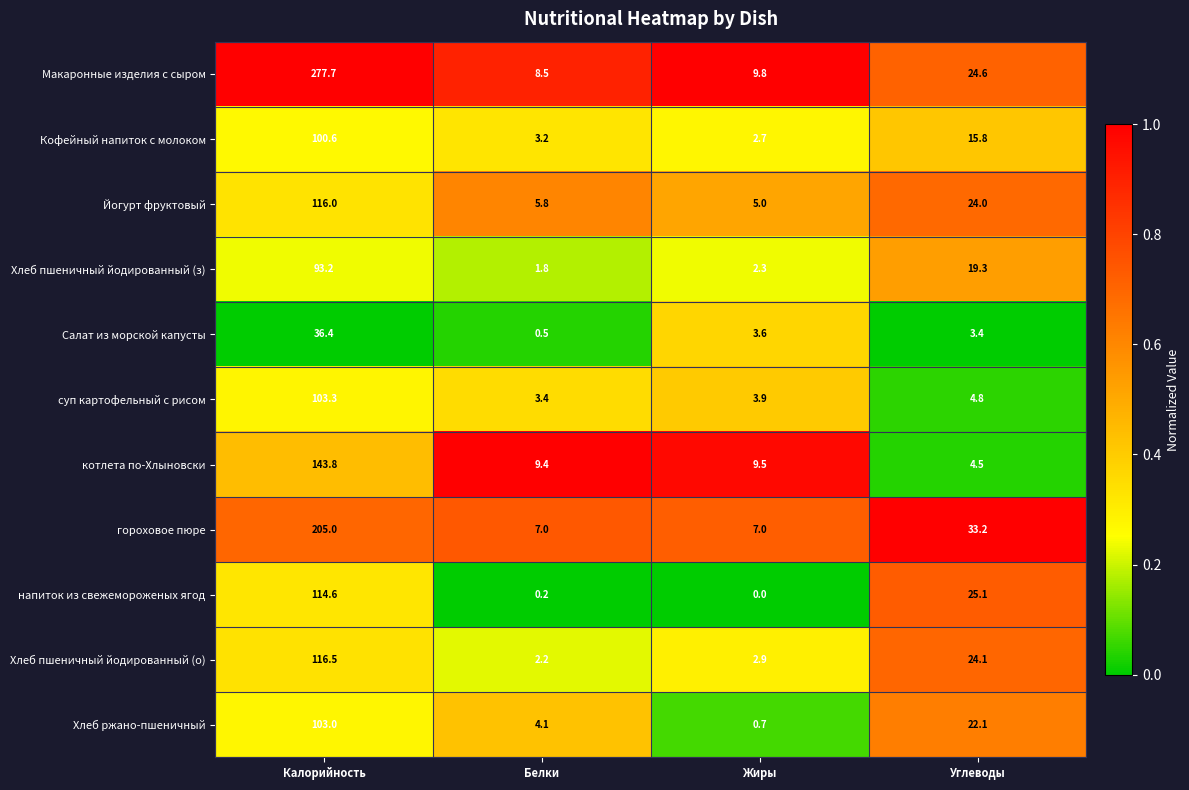

How many values in the суп картофельный с рисом series exceed 4?

2